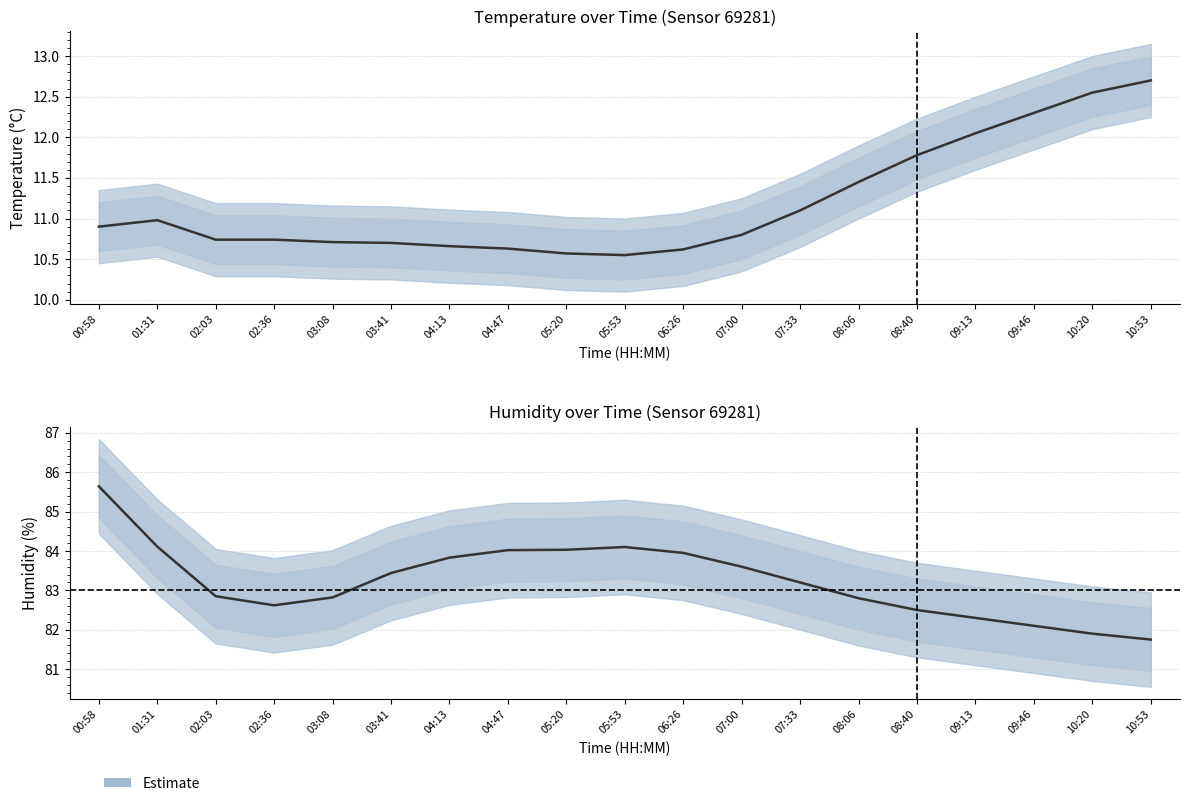

Is it true that temperature equals 14.9 at 05:20?

False